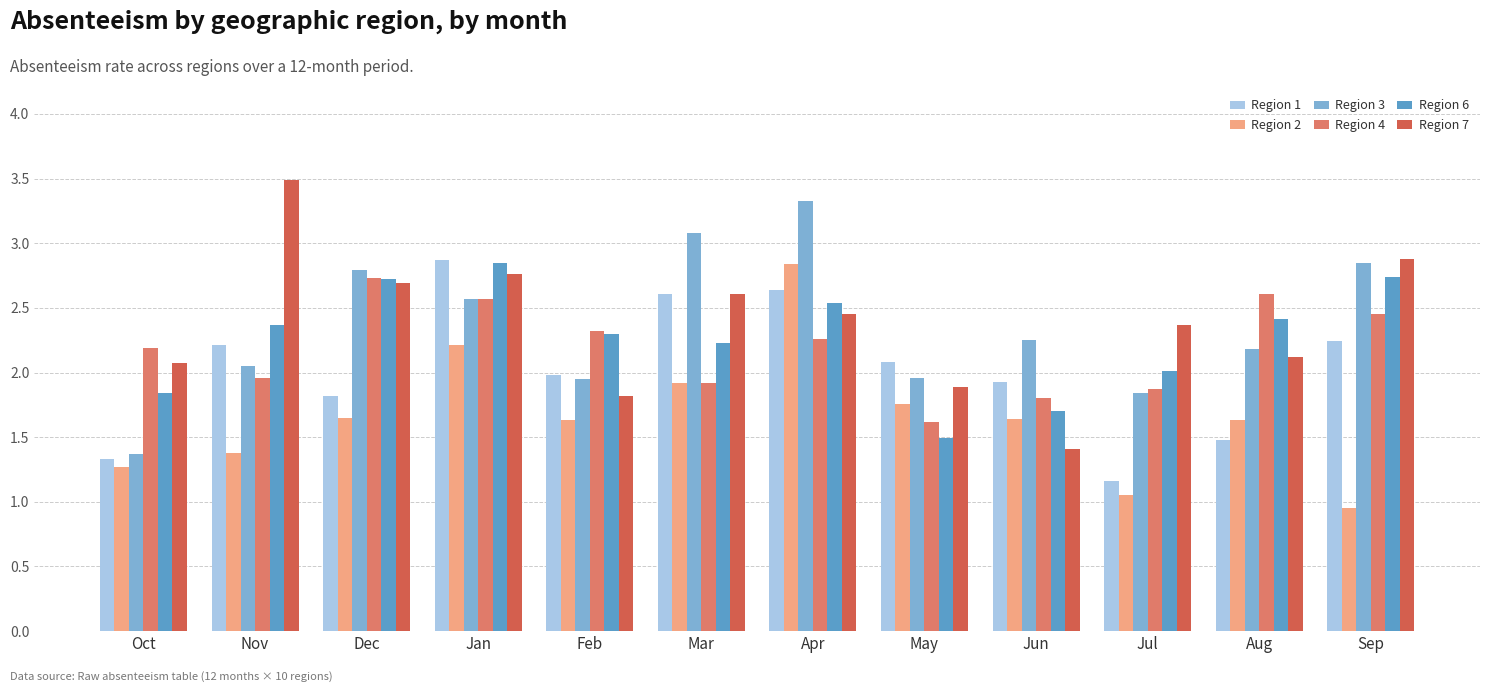

The Region 7 series shows 0.8 at Jul. True or false?

False